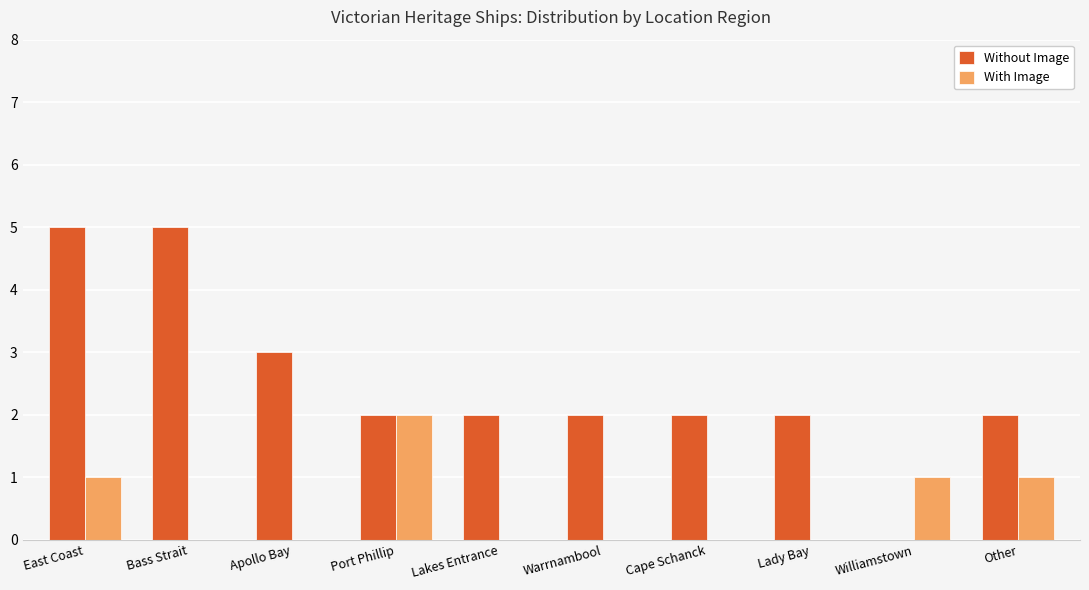

What is the approximate value of Without Image at Lady Bay?

2